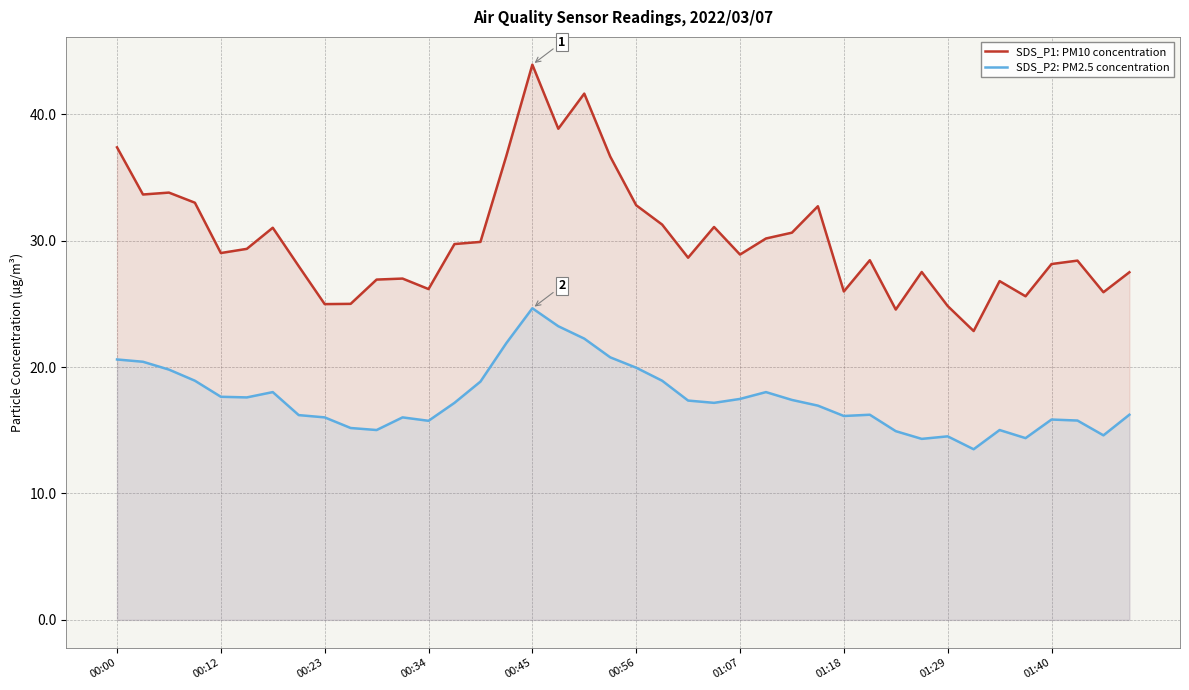

Is it true that SDS_P1: PM10 concentration equals 25.9 at 38?

True